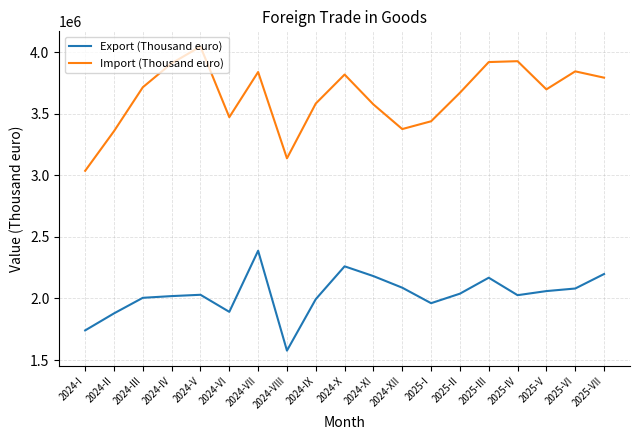

True or false: Export (Thousand euro) has a value of 698848 at 2025-IV.

False